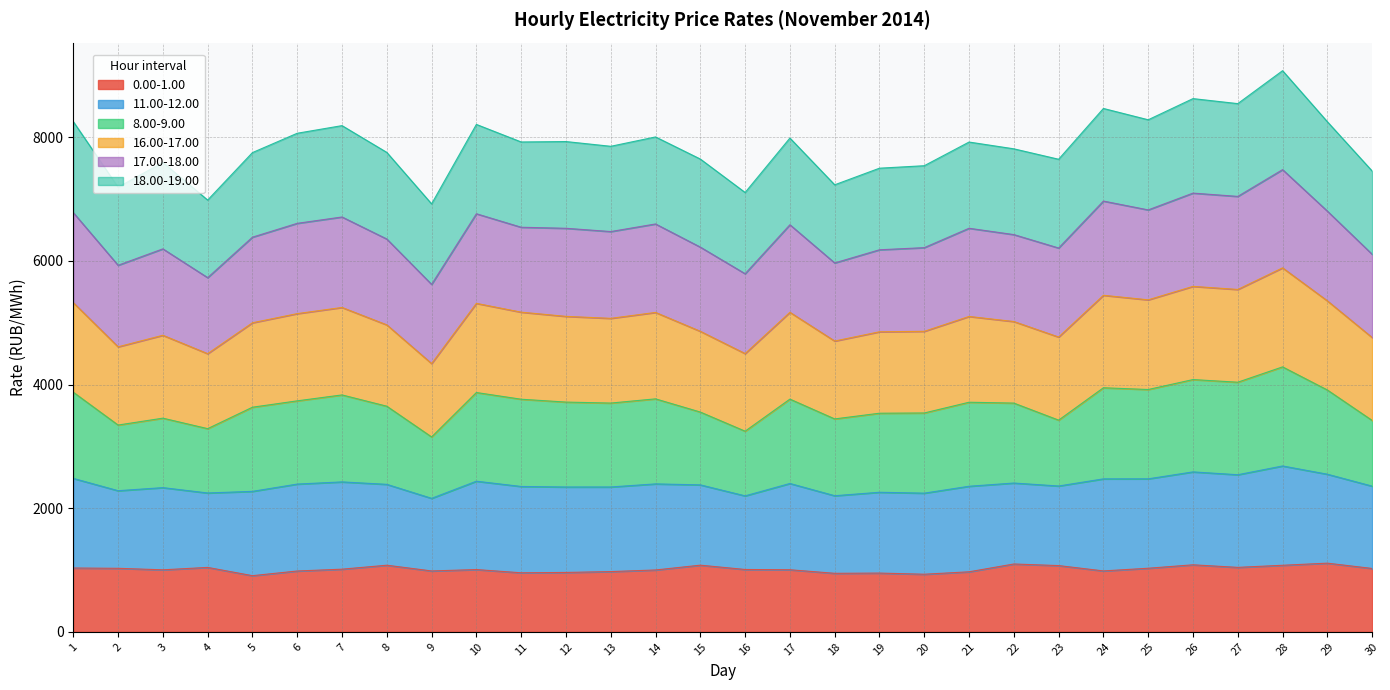

Where is 11.00-12.00 nearest to the value 6548?

11